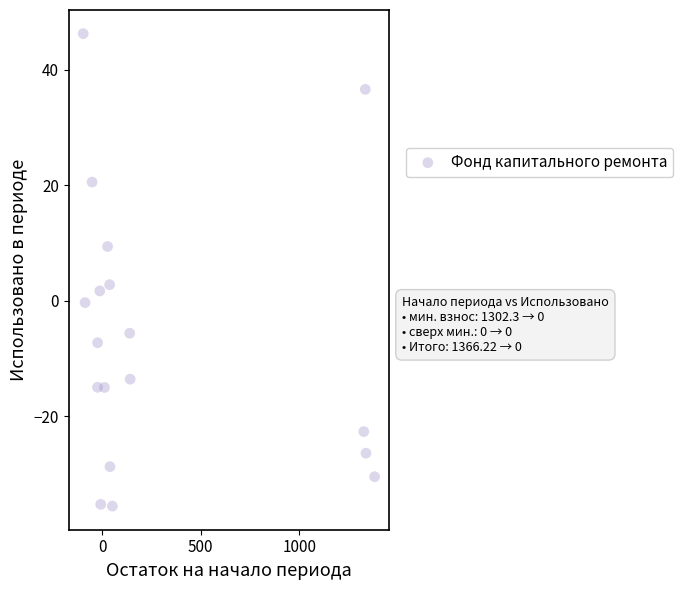

What Y value in the scatter plot is closest to 5?

2.8